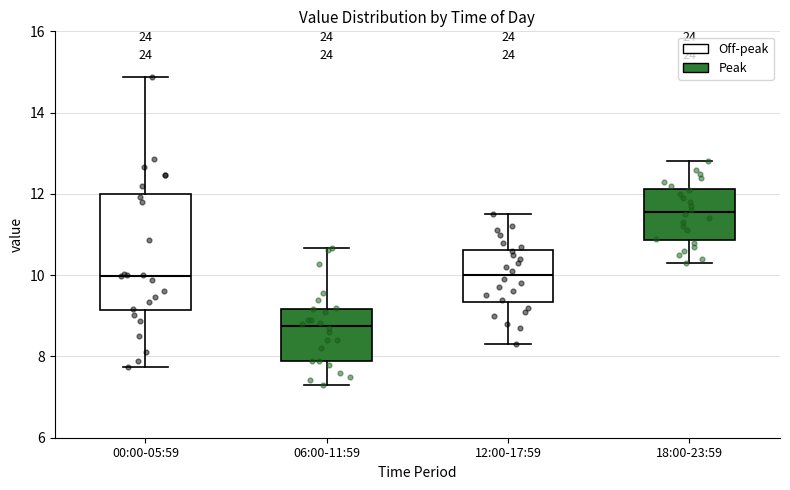

Reading left to right, transcribe this box plot: for each box, give where its median line is, the range the box spans, and where its two whiskers end, as read against the y-axis. The values are not printed on the chart, so give them approximately, as read against the axis.

00:00-05:59: median 10.0, box 9.2 to 12.0, whiskers 7.8 to 14.8
06:00-11:59: median 8.8, box 8.0 to 9.2, whiskers 7.4 to 10.6
12:00-17:59: median 10.0, box 9.4 to 10.6, whiskers 8.4 to 11.6
18:00-23:59: median 11.6, box 10.8 to 12.2, whiskers 10.4 to 12.8